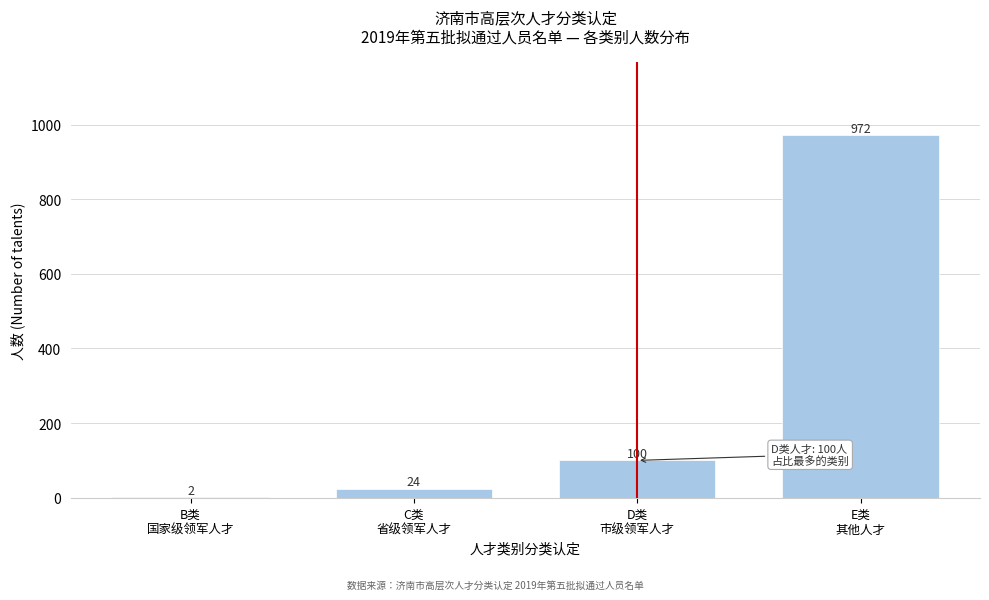

What is the greatest value displayed?

972